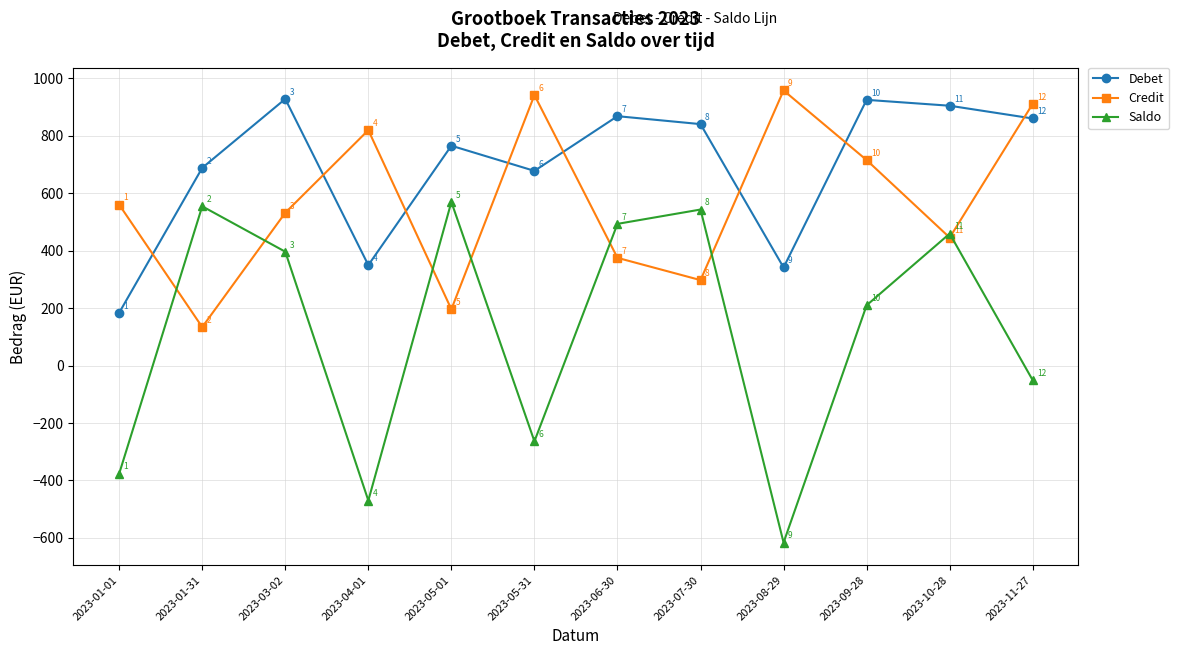

Where is Saldo nearest to the value -23?

2023-11-27